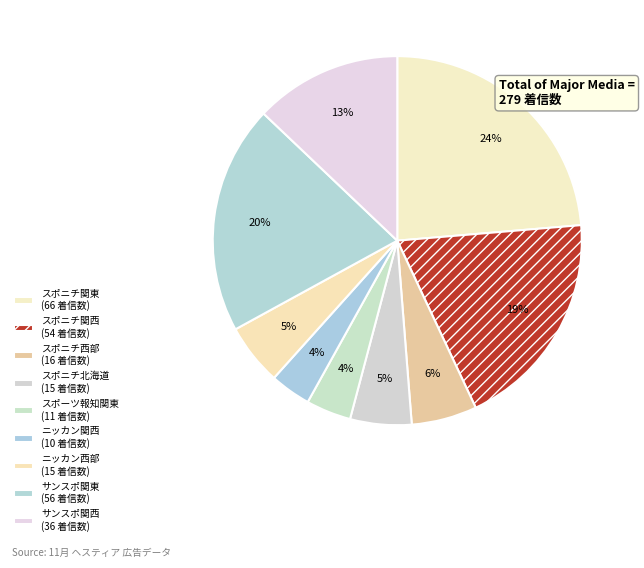

What is the change in value from スポニチ関東 to ニッカン関西?

-56